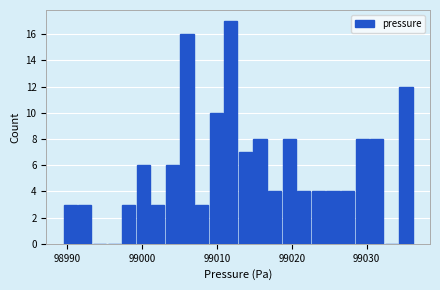

Around what value on the x-axis is the tallest bar? Give the approximate position of its centre, as read against the axis.

99012